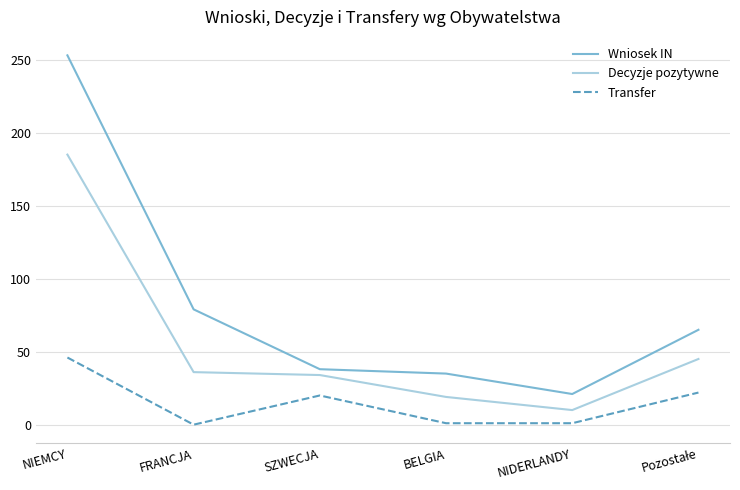

List the series in order of their peak value, highest first.

Wniosek IN, Decyzje pozytywne, Transfer